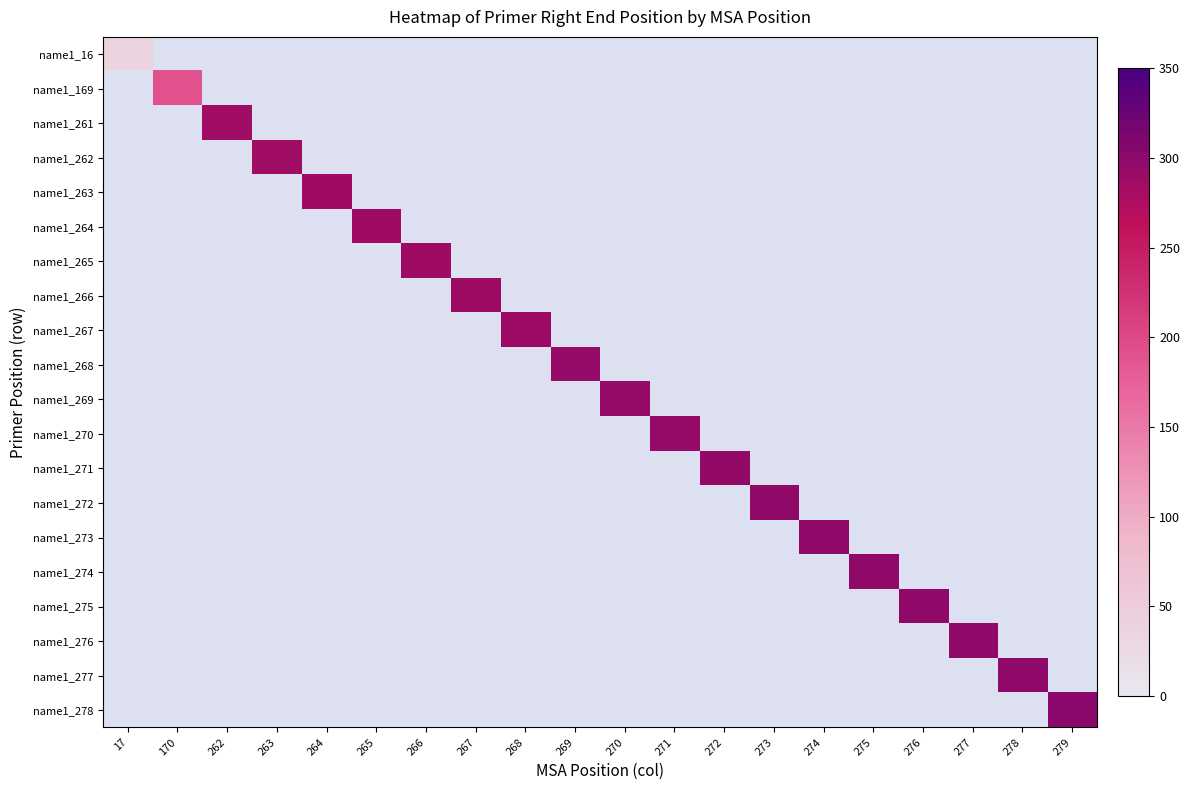

Read the name1_262 value at 263.

285.0